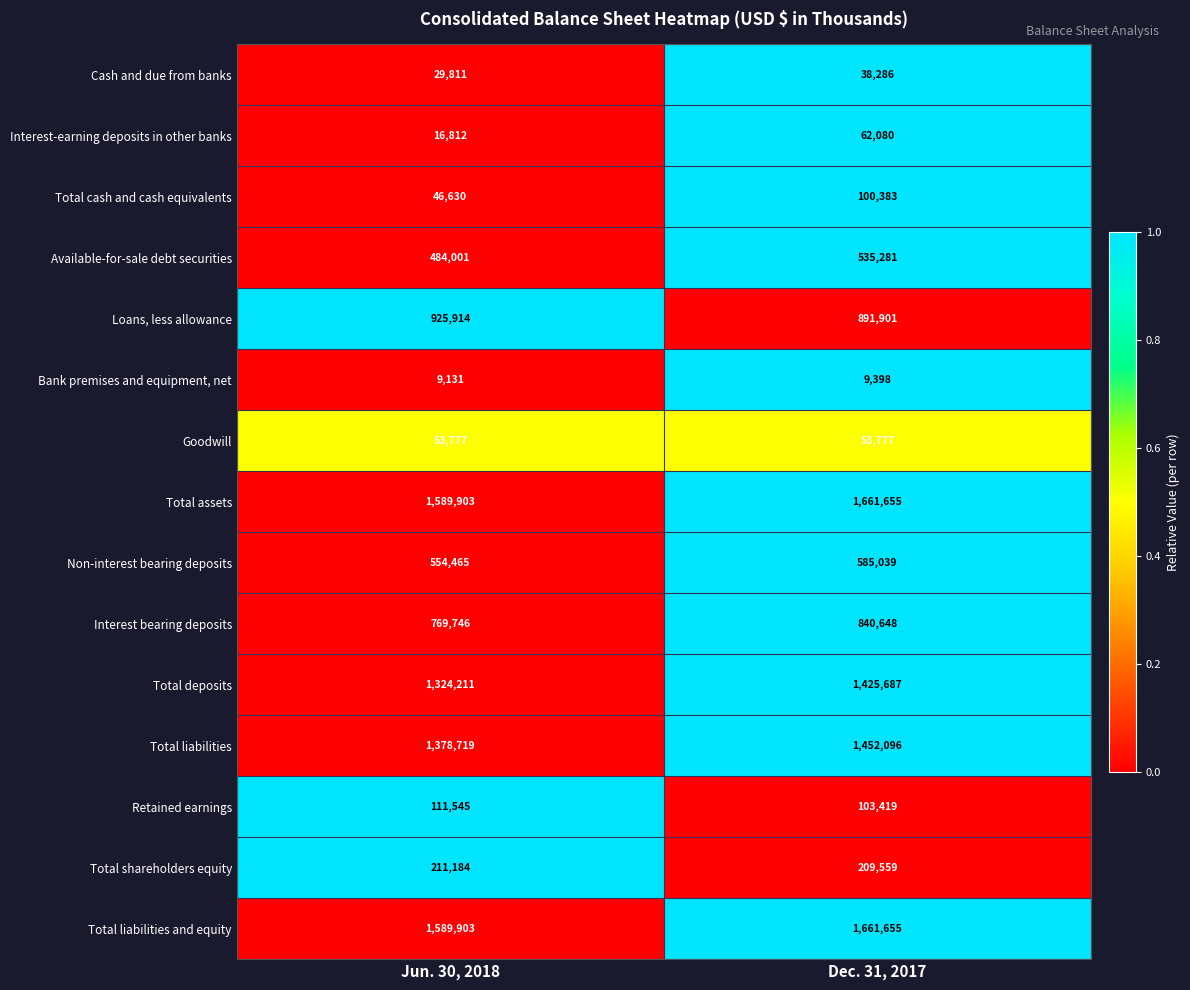

Rank the categories by Cash and due from banks value from lowest to highest.

Jun. 30, 2018, Dec. 31, 2017